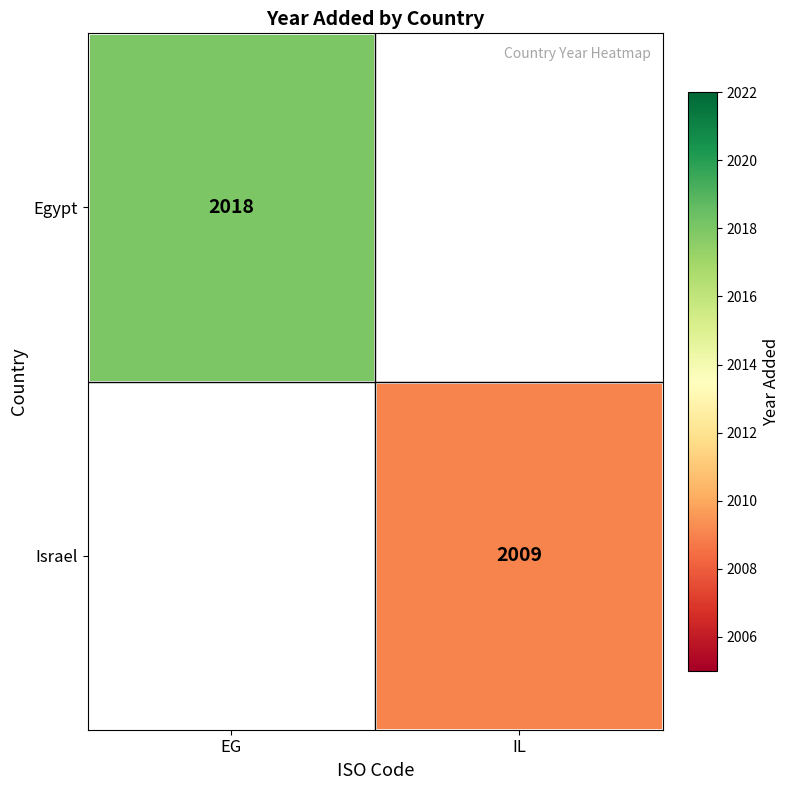

The Israel series shows 3609 at IL. True or false?

False